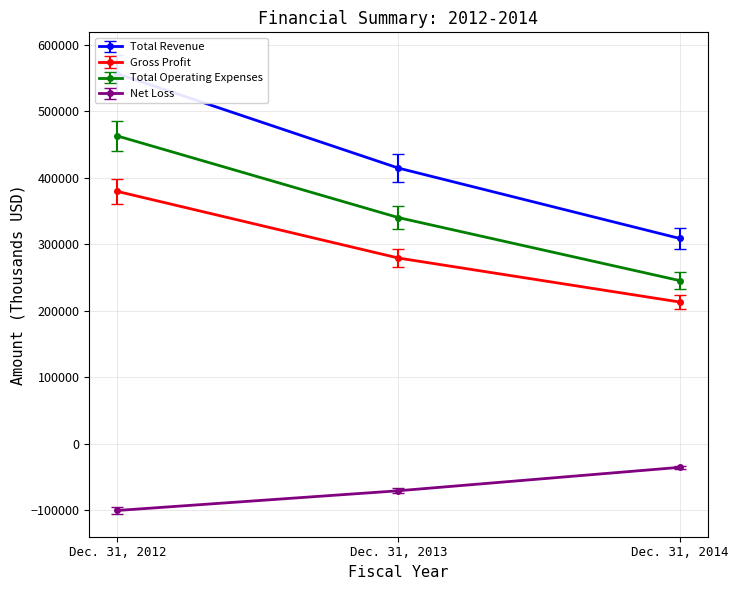

The value of Total Operating Expenses at Dec. 31, 2014 is 373616. True or false?

False